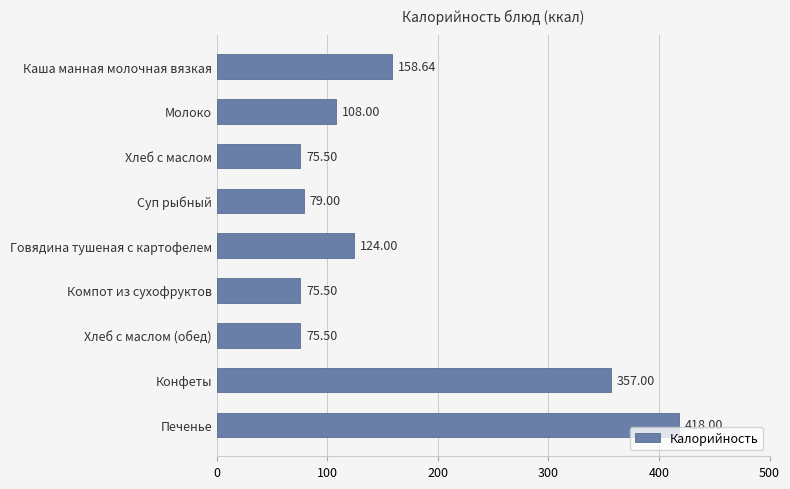

What is the ratio of the value at Хлеб с маслом to the value at Хлеб с маслом (обед)?

1.0